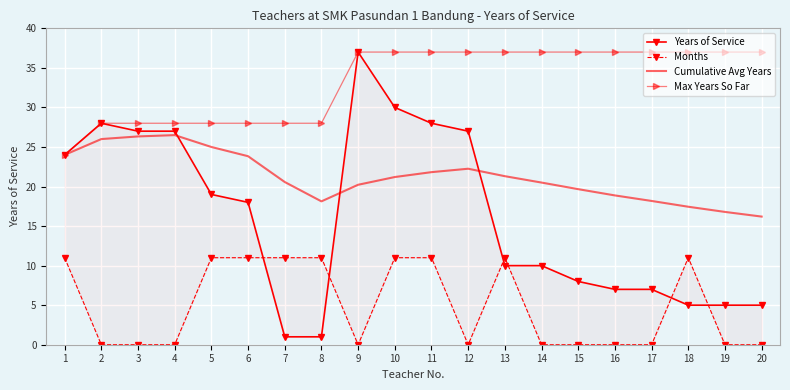

Reading left to right, list all the values displayed in this chart.

Years of Service: 1=24.0	2=28.0	3=27.0	4=27.0	5=19.0	6=18.0	7=1.0	8=1.0	9=37.0	10=30.0	11=28.0	12=27.0	13=10.0	14=10.0	15=8.0	16=7.0	17=7.0	18=5.0	19=5.0	20=5.0
Months: 1=11.0	2=0.0	3=0.0	4=0.0	5=11.0	6=11.0	7=11.0	8=11.0	9=0.0	10=11.0	11=11.0	12=0.0	13=11.0	14=0.0	15=0.0	16=0.0	17=0.0	18=11.0	19=0.0	20=0.0
Cumulative Avg Years: 1=24.0	2=26.0	3=26.3	4=26.5	5=25.0	6=23.8	7=20.6	8=18.1	9=20.2	10=21.2	11=21.8	12=22.2	13=21.3	14=20.5	15=19.7	16=18.9	17=18.2	18=17.4	19=16.8	20=16.2
Max Years So Far: 1=24.0	2=28.0	3=28.0	4=28.0	5=28.0	6=28.0	7=28.0	8=28.0	9=37.0	10=37.0	11=37.0	12=37.0	13=37.0	14=37.0	15=37.0	16=37.0	17=37.0	18=37.0	19=37.0	20=37.0